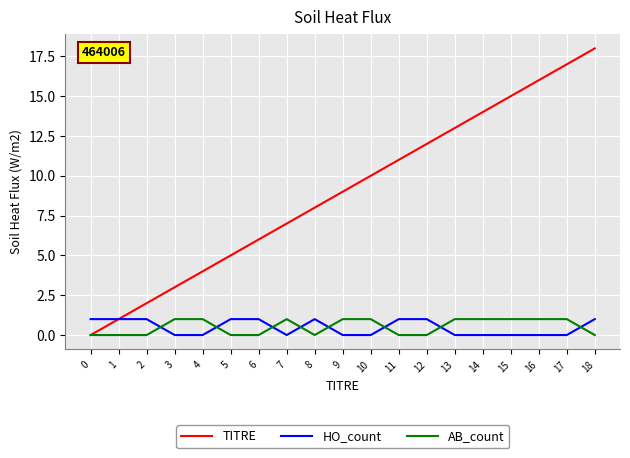

Which series has the widest spread of values?

TITRE